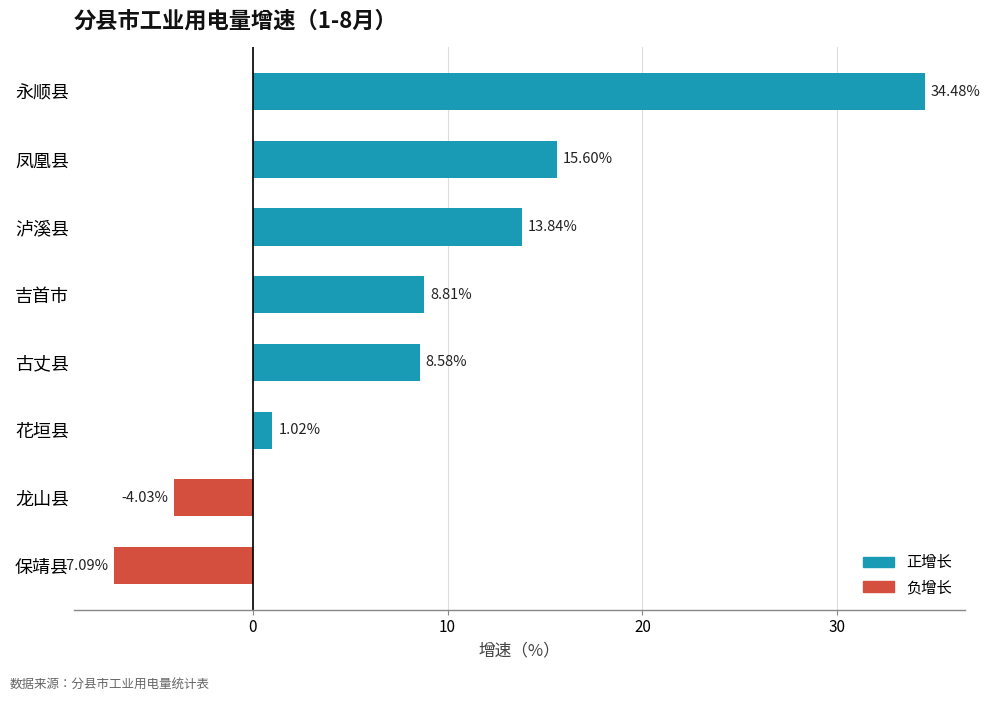

What is the sum of all values?

71.2